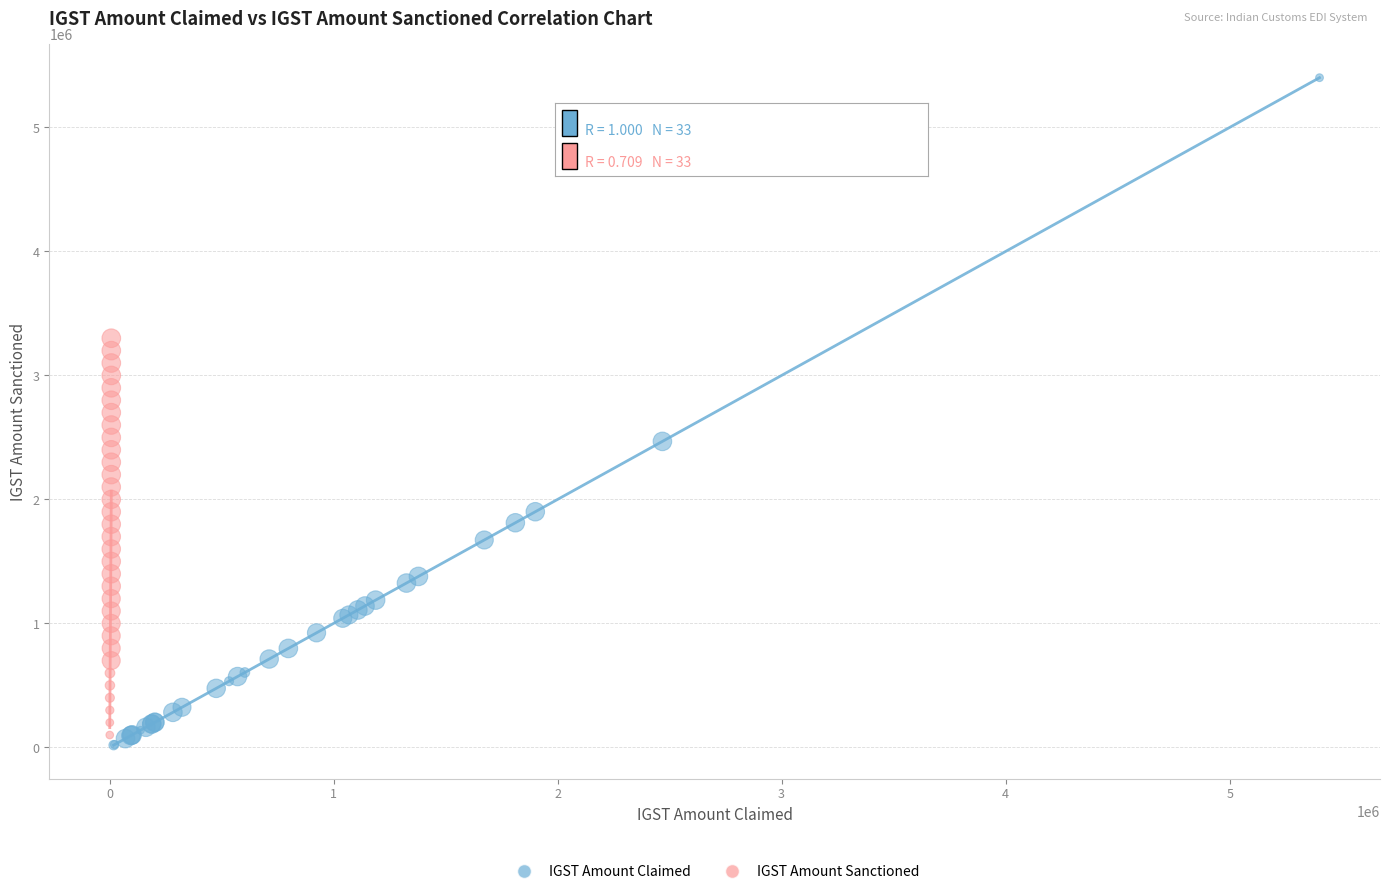

Which series has the largest Y range (max minus min)?

IGST Amount Claimed